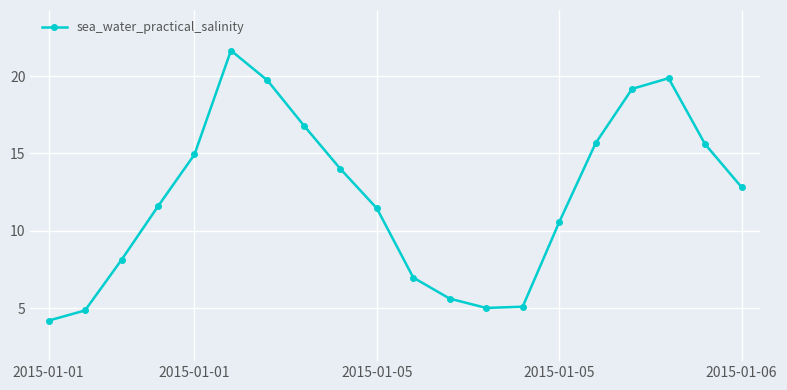

What is the difference between the maximum and minimum values?

17.5